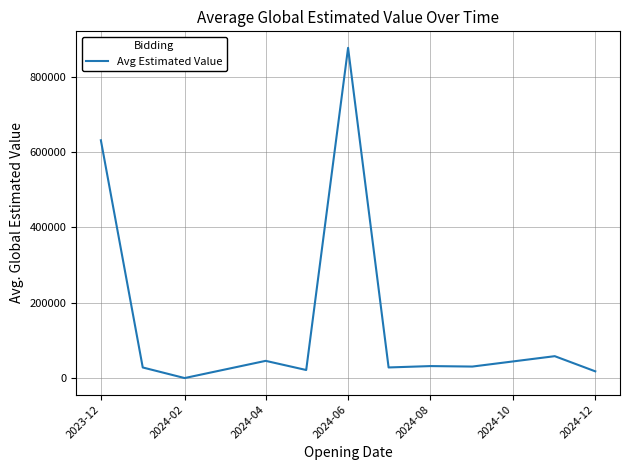

True or false: there are more than 2 points higher than both neighbors.

True